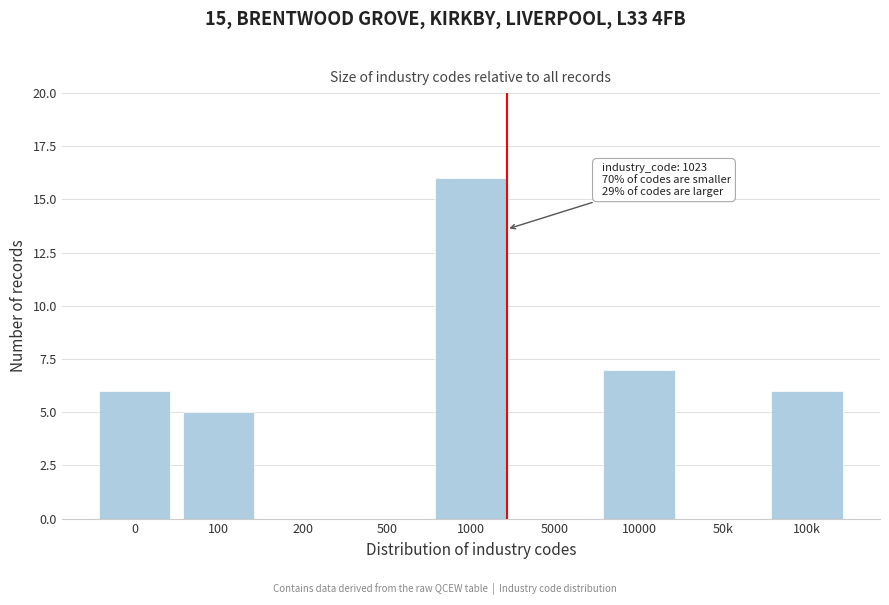

Where is the data nearest to the value 8?

10000